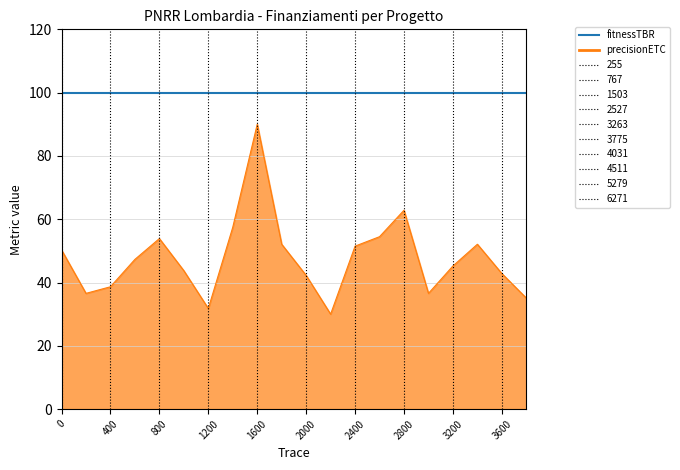

Rank the series by their maximum value, from lowest to highest.

precisionETC, fitnessTBR